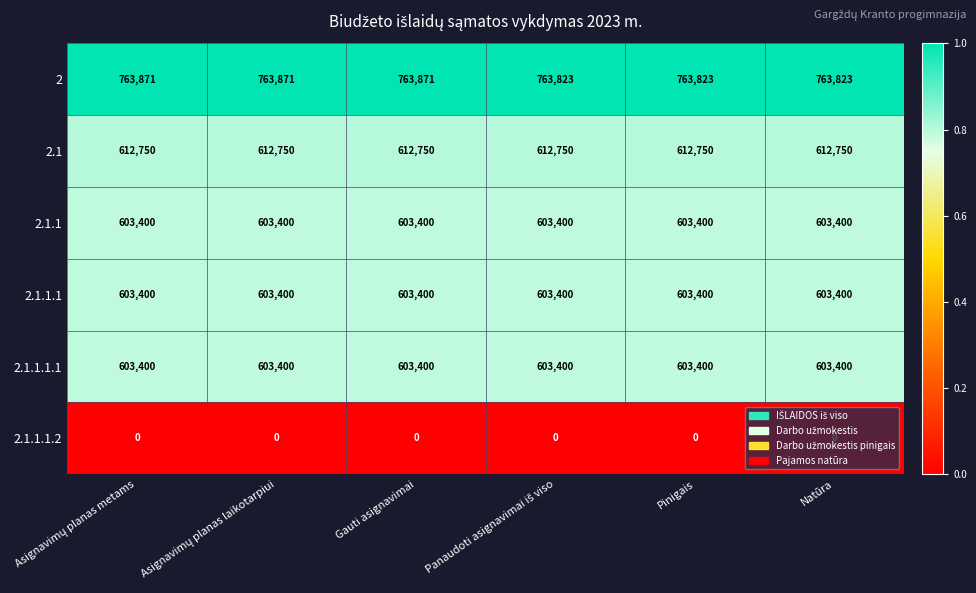

What is the total value across all series at Pinigais?

3186773